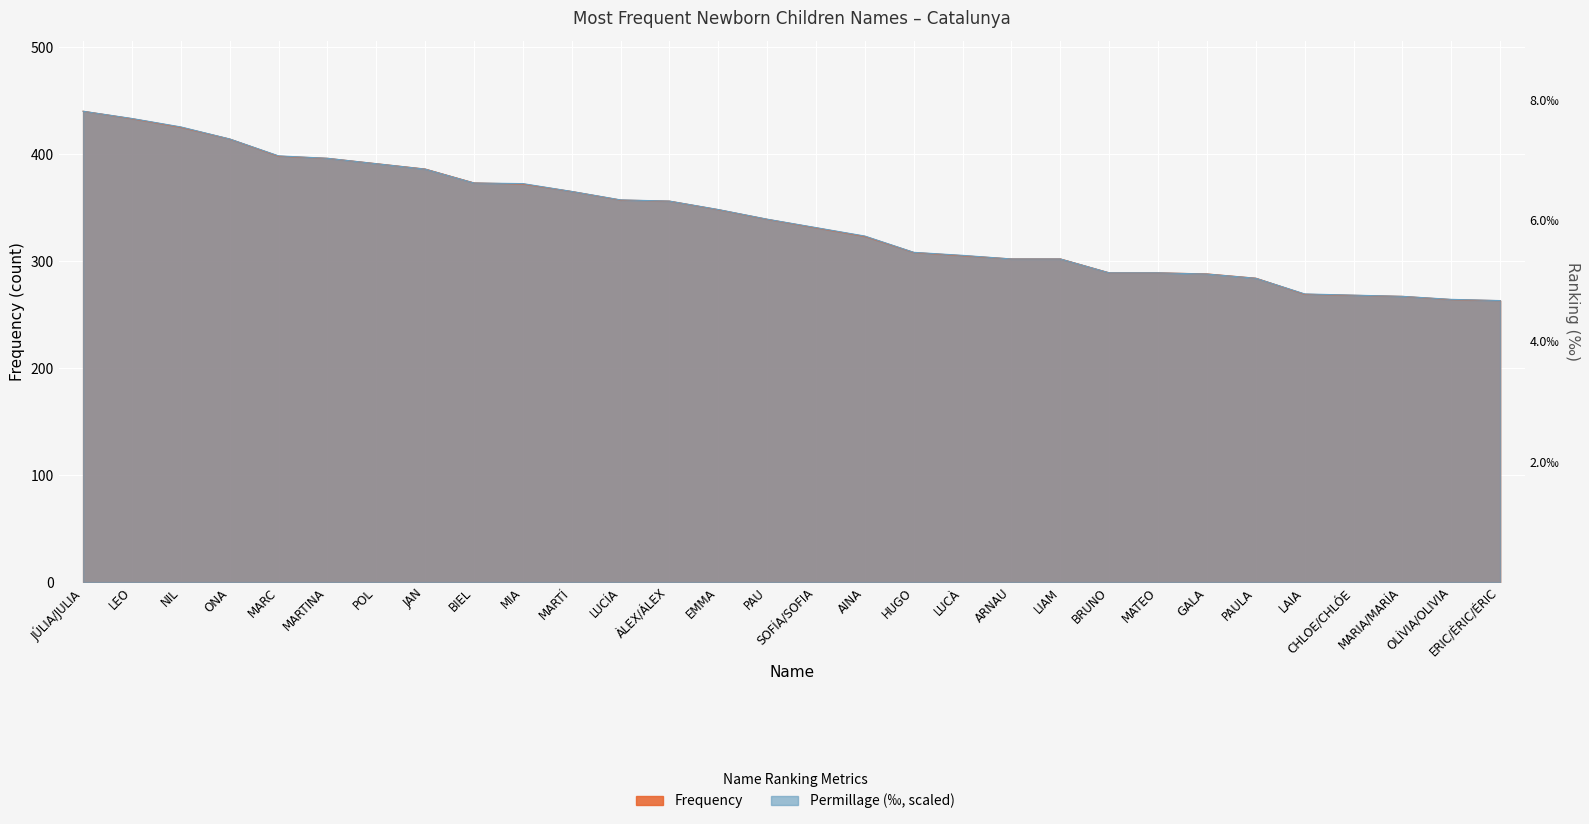

Which category has the lowest value across all series?

ERIC/ÈRIC/ÉRIC